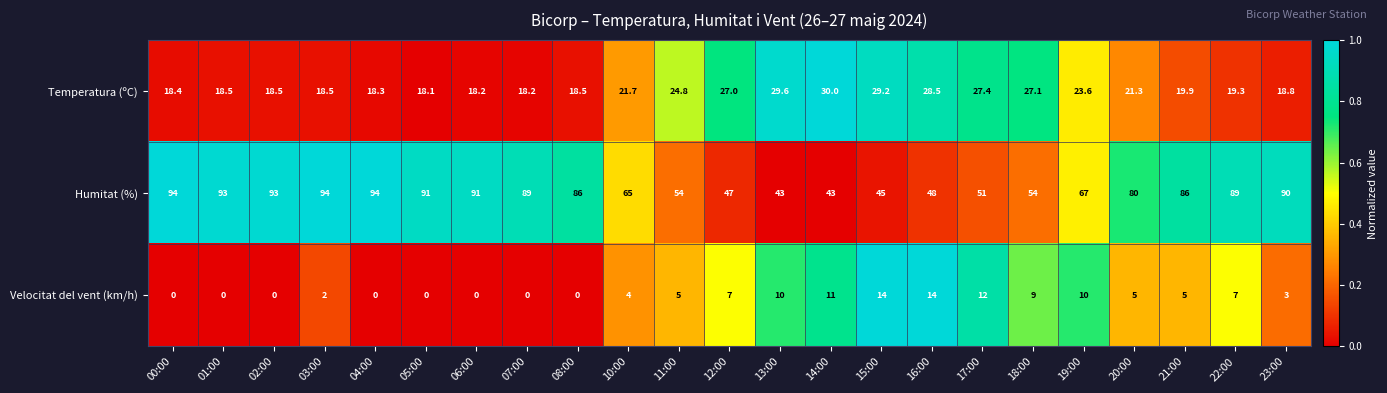

At which category is the sum across all series the highest?

22:00